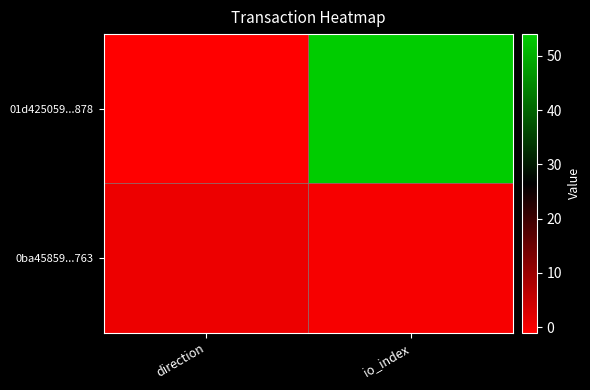

What is the minimum value shown in the chart?

-1